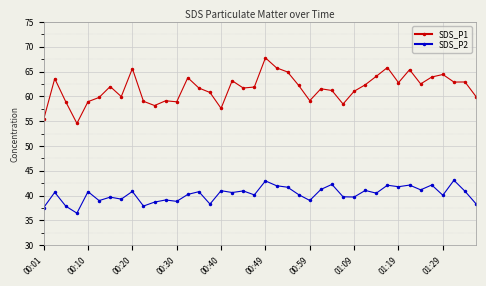

List the series in order of their overall mean, highest first.

SDS_P1, SDS_P2